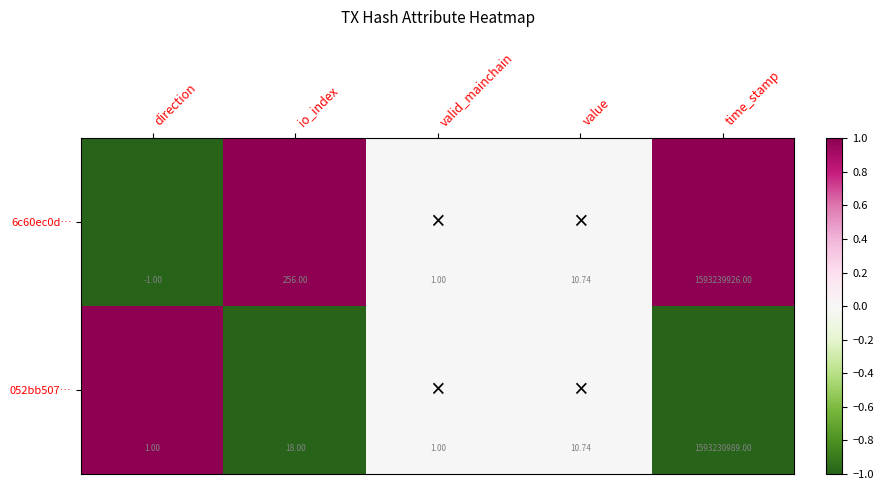

Rank the categories by 6c60ec0d… value from highest to lowest.

time_stamp, io_index, value, valid_mainchain, direction